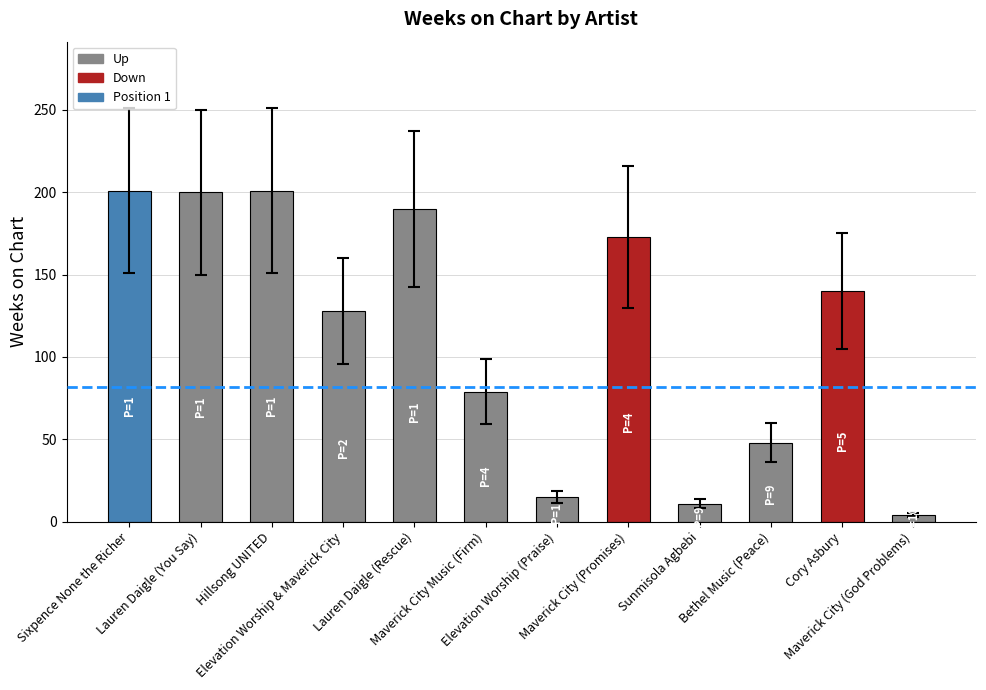

Where is the data nearest to the value 102?

Maverick City Music (Firm)